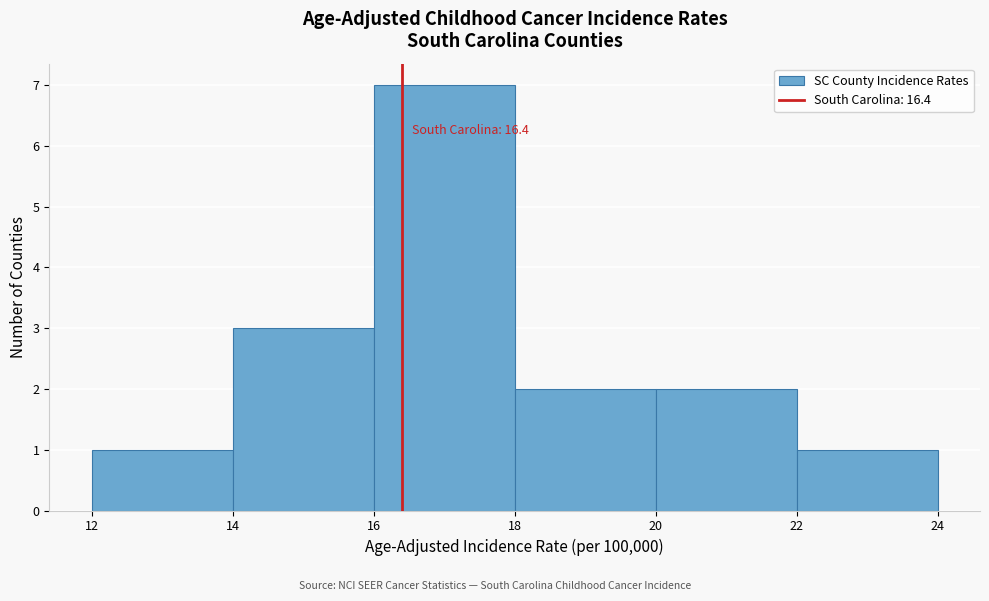

Which range on the x-axis has the tallest bar?

16 to 18